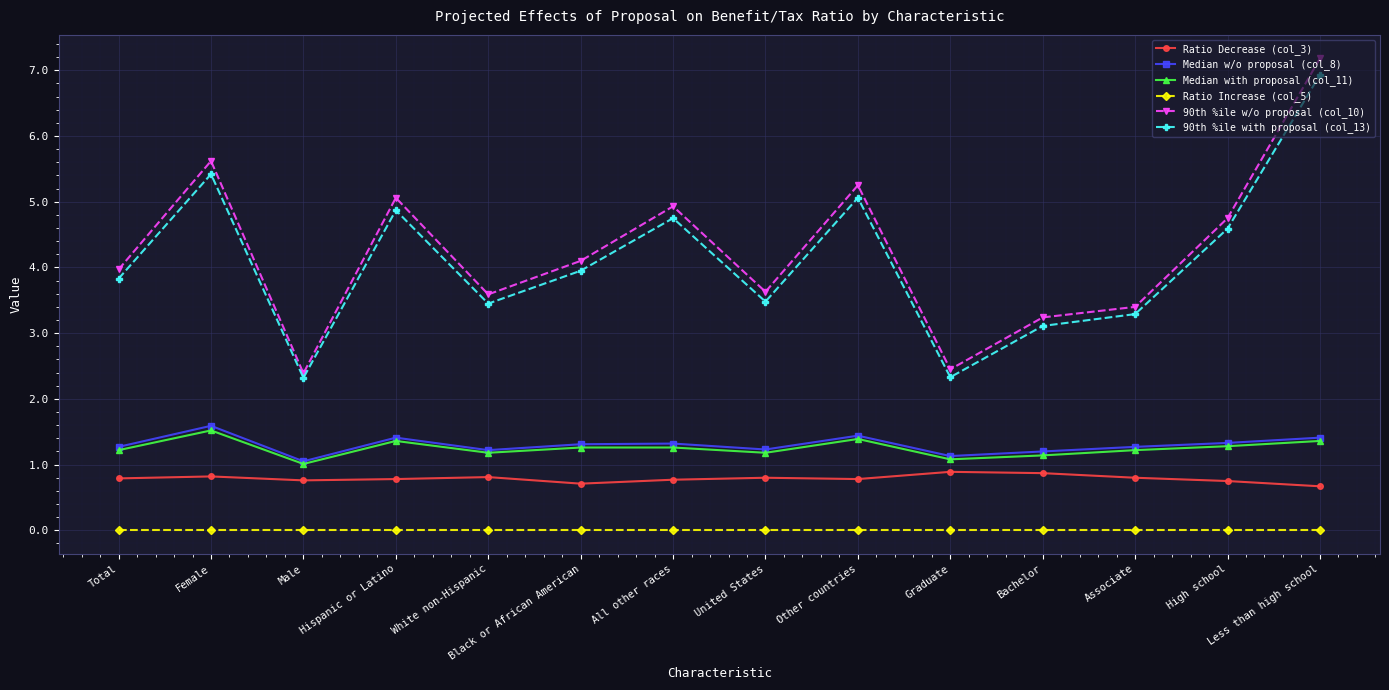

Which series has the largest total across all categories?

90th %ile w/o proposal (col_10)